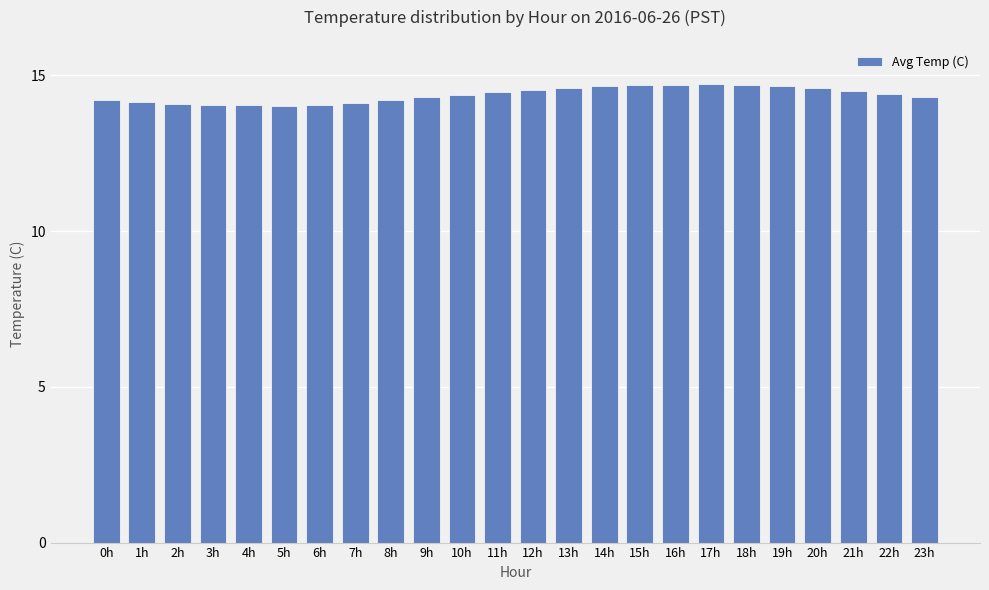

Approximately how many times larger is the value at 14h compared to 6h?

1.0